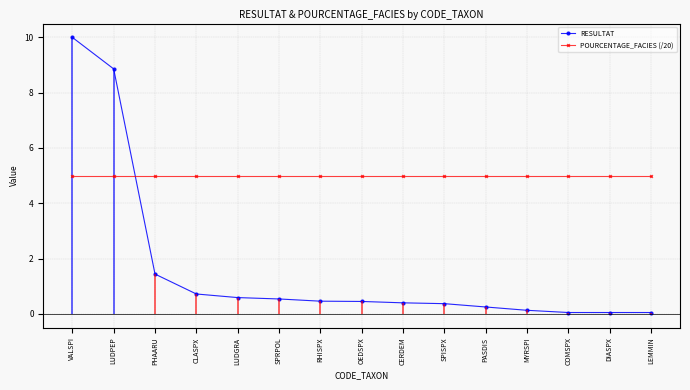

At which category is the sum across all series the highest?

VALSPI